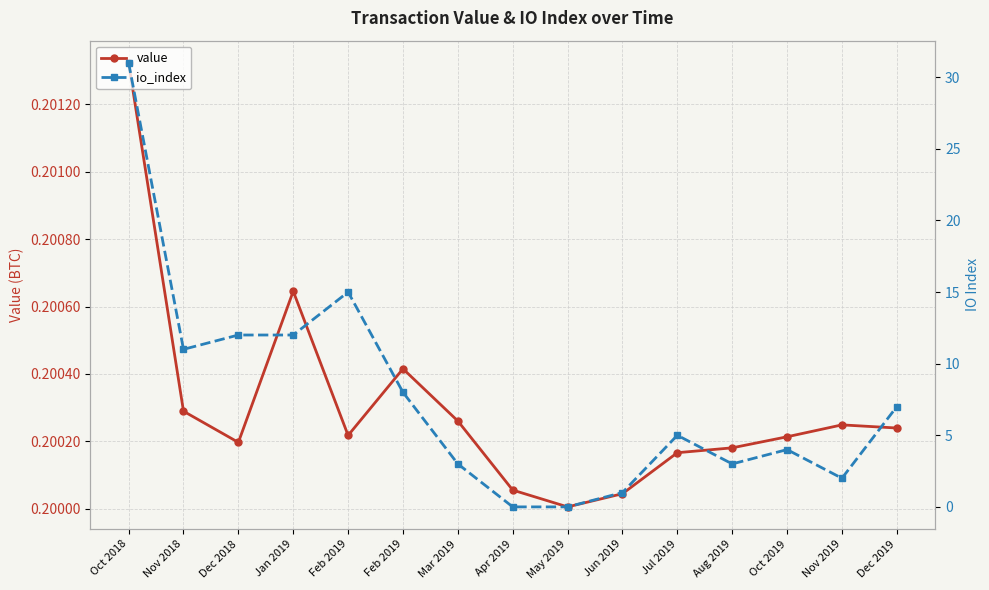

Reading left to right, extract all data points from this chart.

value: Oct 2018=0.2	Nov 2018=0.2	Dec 2018=0.2	Jan 2019=0.2	Feb 2019=0.2	Feb 2019=0.2	Mar 2019=0.2	Apr 2019=0.2	May 2019=0.2	Jun 2019=0.2	Jul 2019=0.2	Aug 2019=0.2	Oct 2019=0.2	Nov 2019=0.2	Dec 2019=0.2
io_index: Oct 2018=31.0	Nov 2018=11.0	Dec 2018=12.0	Jan 2019=12.0	Feb 2019=15.0	Feb 2019=8.0	Mar 2019=3.0	Apr 2019=0.0	May 2019=0.0	Jun 2019=1.0	Jul 2019=5.0	Aug 2019=3.0	Oct 2019=4.0	Nov 2019=2.0	Dec 2019=7.0